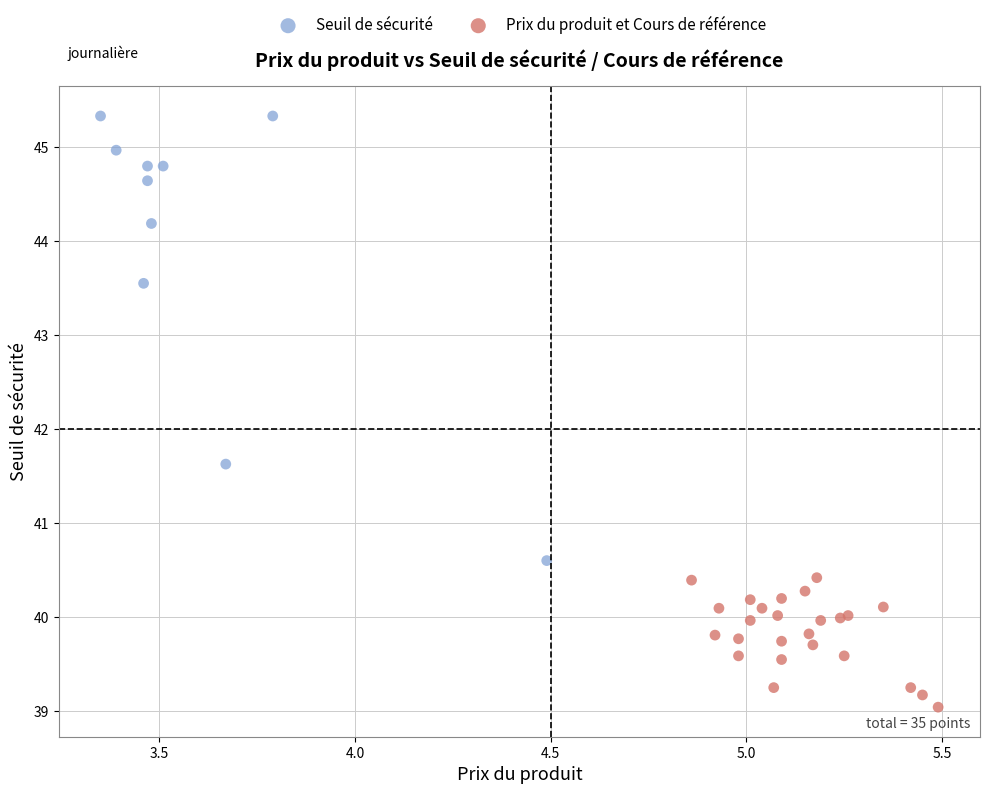

What are all the series names shown in the legend?

Seuil de sécurité, Prix du produit et Cours de référence